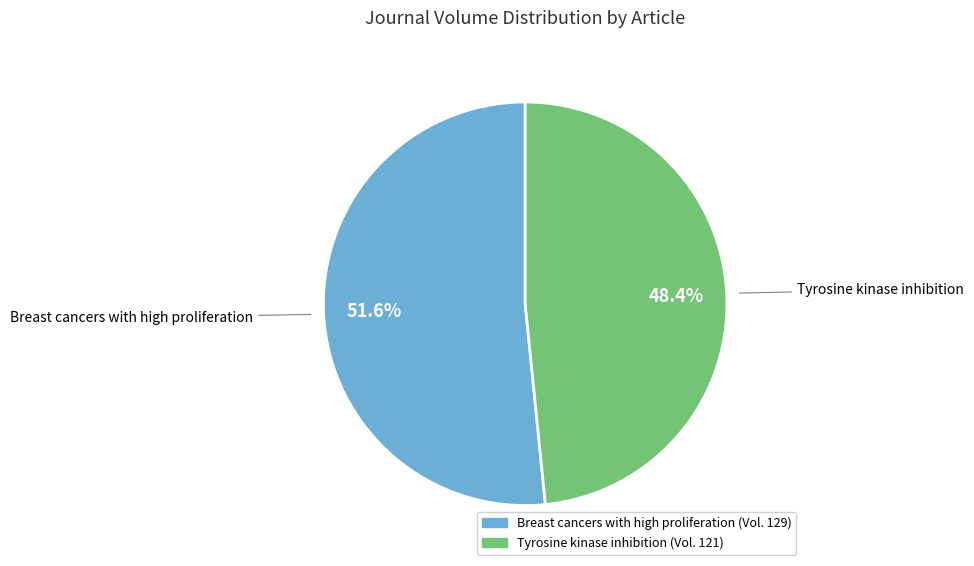

Between Breast cancers with high proliferation and Tyrosine kinase inhibition, which is larger?

Breast cancers with high proliferation